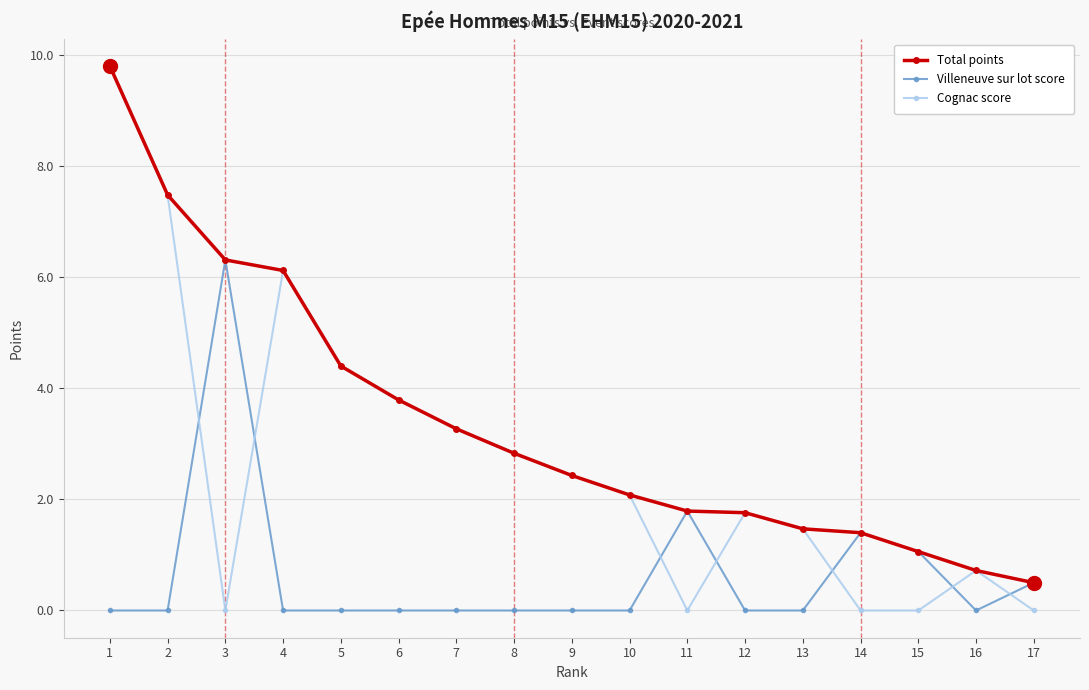

Which series has the largest total across all categories?

Total points